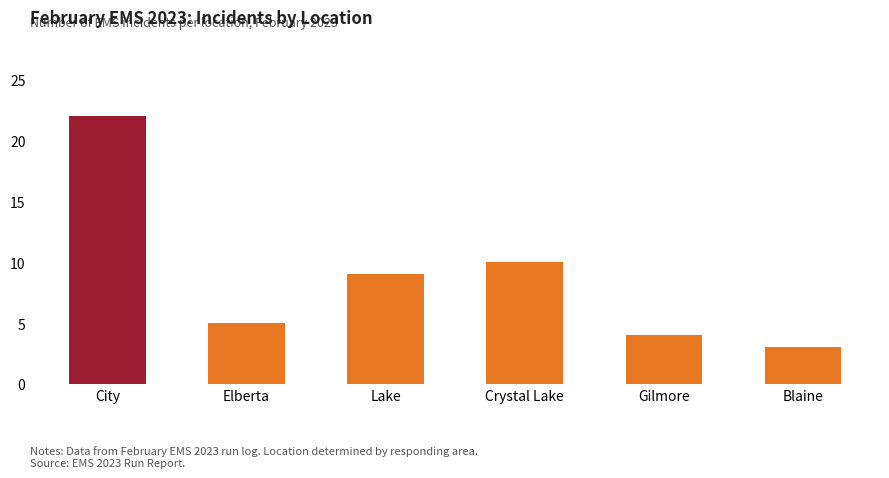

What is the ratio of the value at Gilmore to the value at Crystal Lake?

0.4